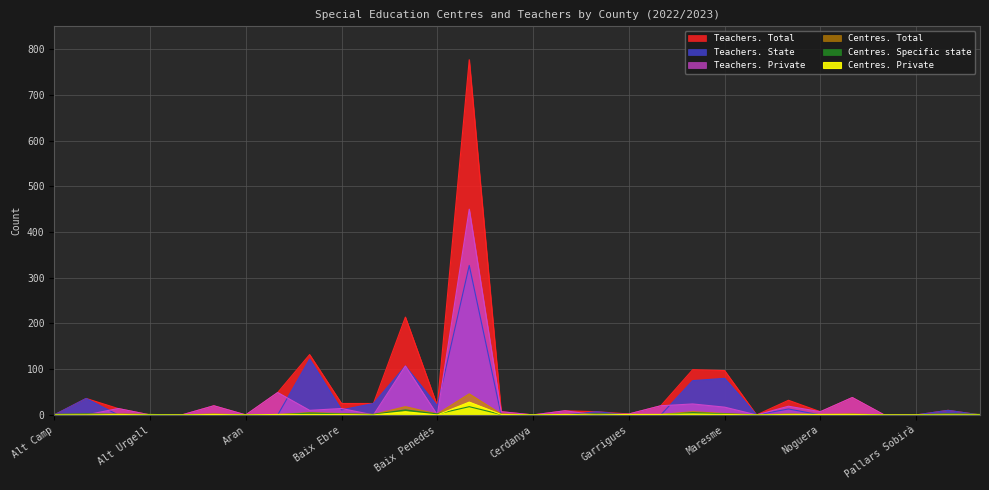

Between Alta Ribagorça and Pla d'Urgell, which is larger?

Pla d'Urgell